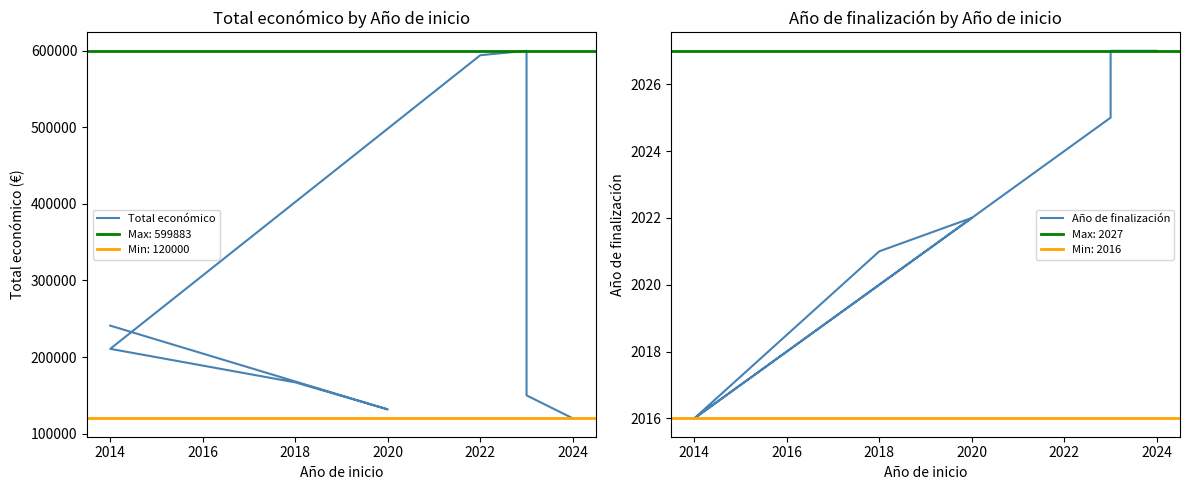

What are all the series names shown in the legend?

Total económico, Año de finalización